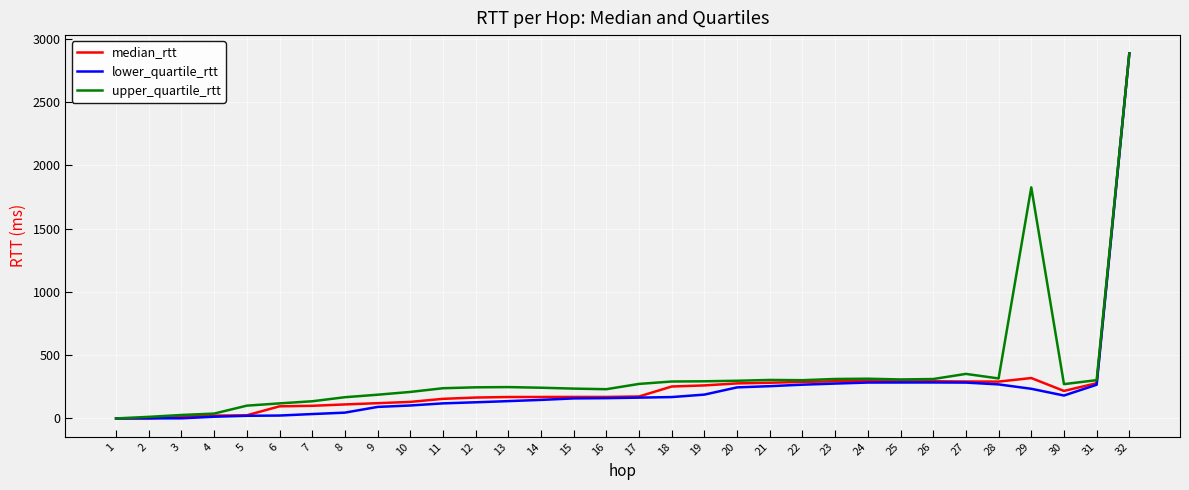

True or false: median_rtt has a value of 289.4 at 16.

False